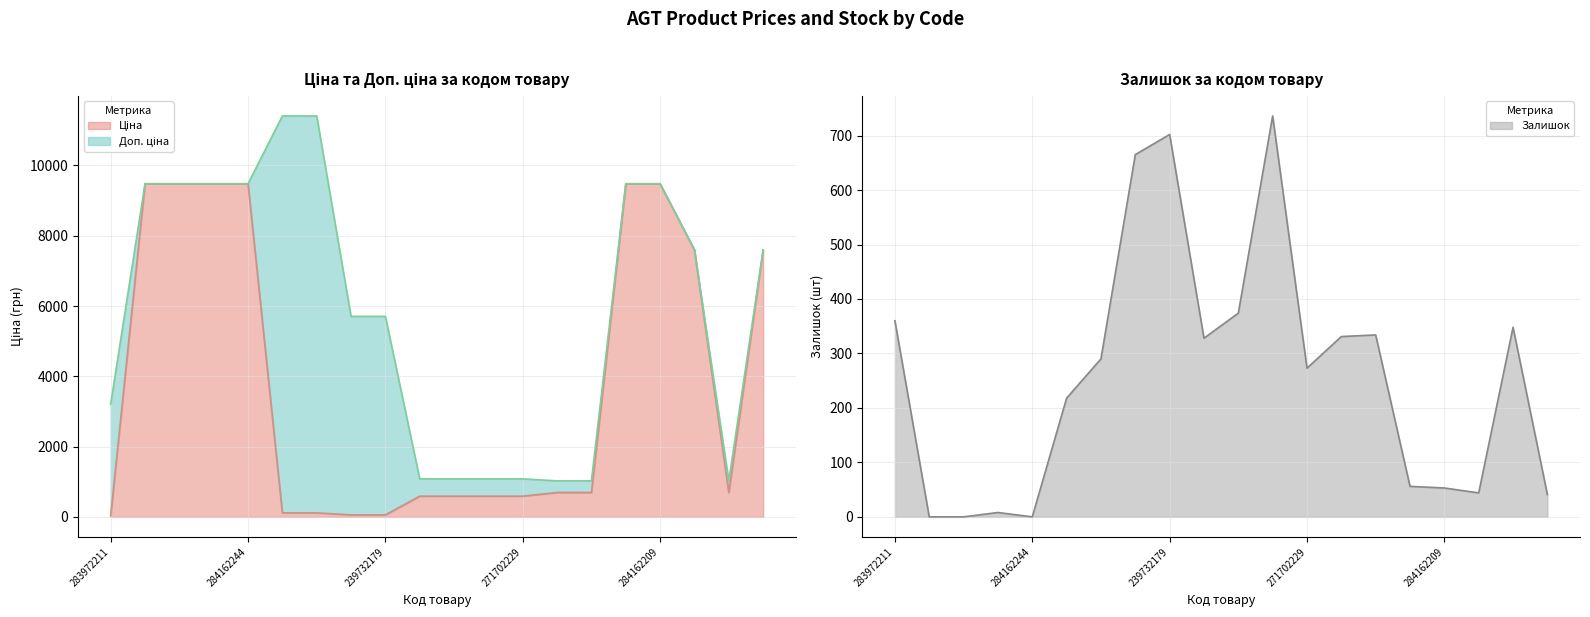

How many values in the Залишок series exceed 290?

9